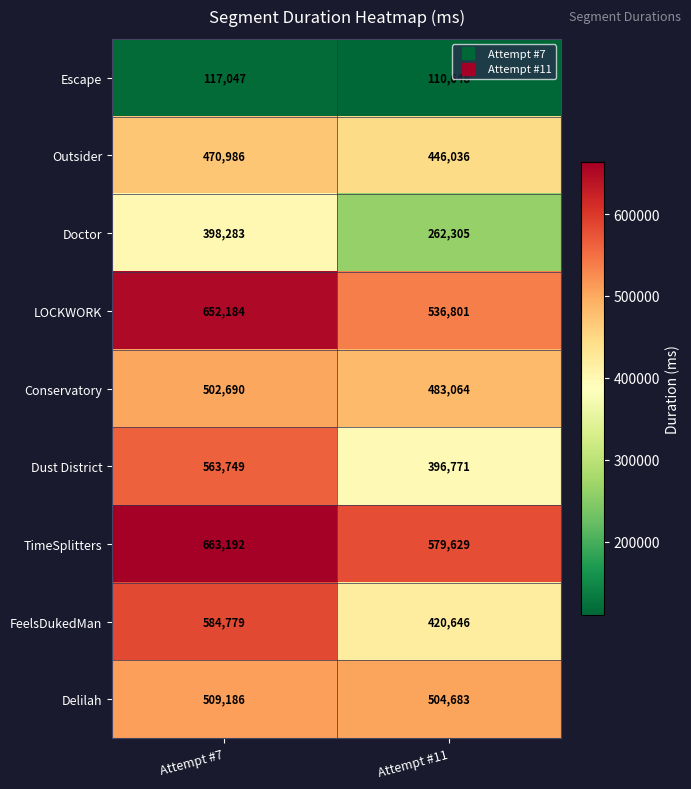

What is the difference between the highest and lowest values at Attempt #7?

546145